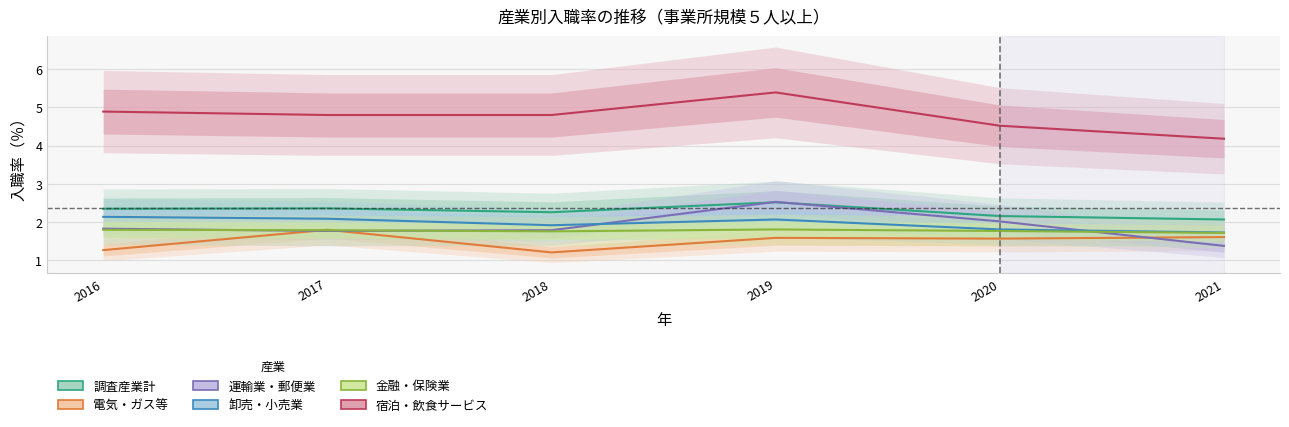

Reading left to right, list all the values displayed in this chart.

調査産業計: 2.4	2.4	2.3	2.5	2.2	2.1
電気・ガス等: 1.3	1.8	1.2	1.6	1.6	1.6
運輸業・郵便業: 1.8	1.8	1.8	2.5	2.0	1.4
卸売・小売業: 2.1	2.1	1.9	2.1	1.8	1.7
金融・保険業: 1.8	1.8	1.8	1.8	1.8	1.7
宿泊・飲食サービス: 4.9	4.8	4.8	5.4	4.5	4.2